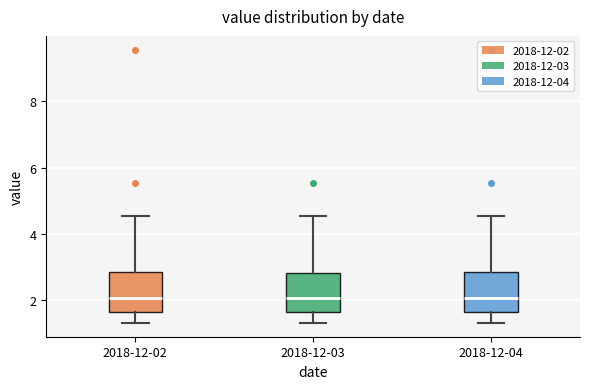

Where is the lower edge of the box for 2018-12-04 on the y-axis? The values are not printed on the chart, so give them approximately, as read against the axis.

1.6